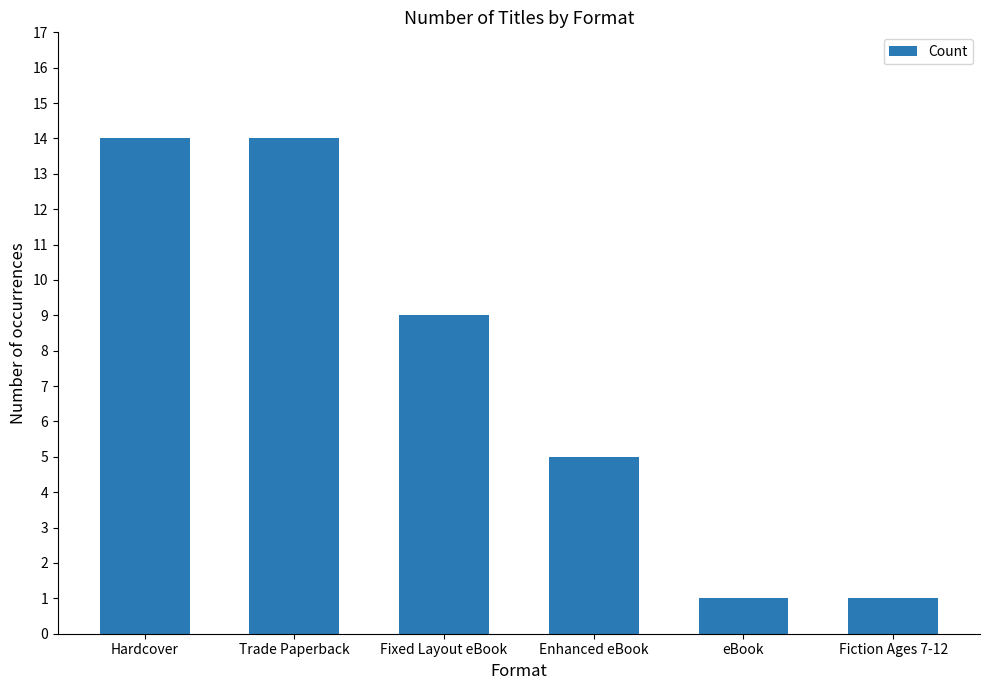

How many categories are shown in the chart?

6